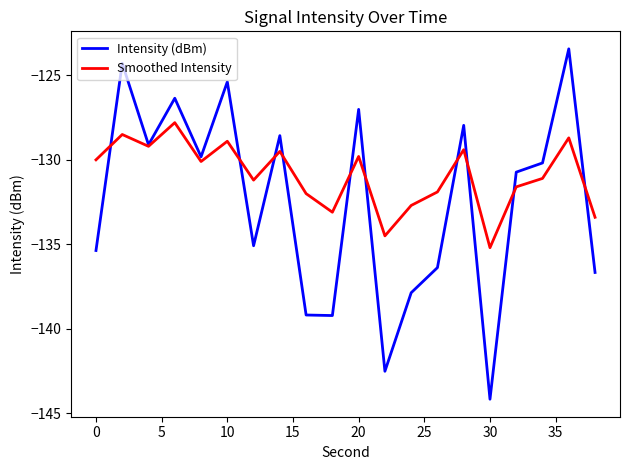

What are all the series names shown in the legend?

Intensity (dBm), Smoothed Intensity